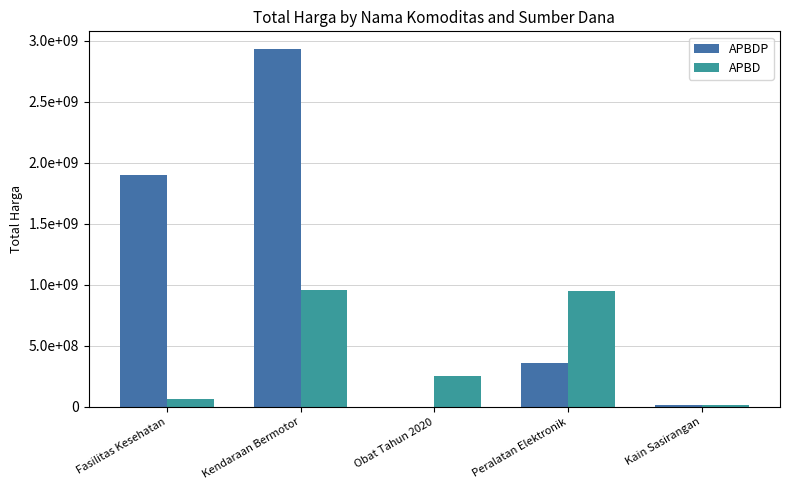

Which series has the largest range (max minus min)?

APBDP